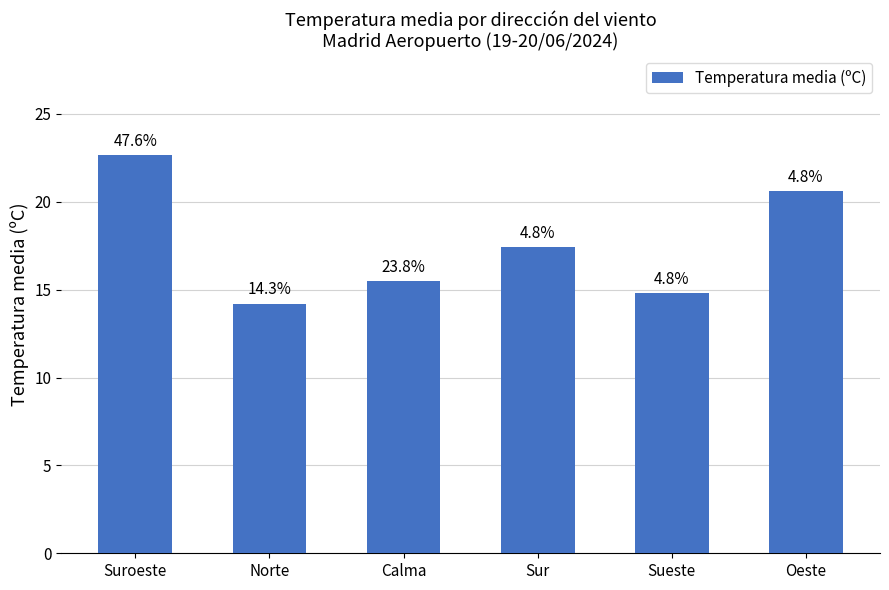

Does the chart contain any negative values?

No